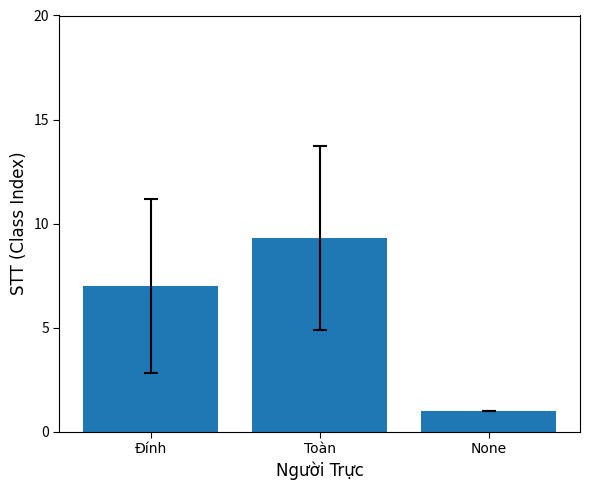

What is the change in value from Toàn to None?

-8.3